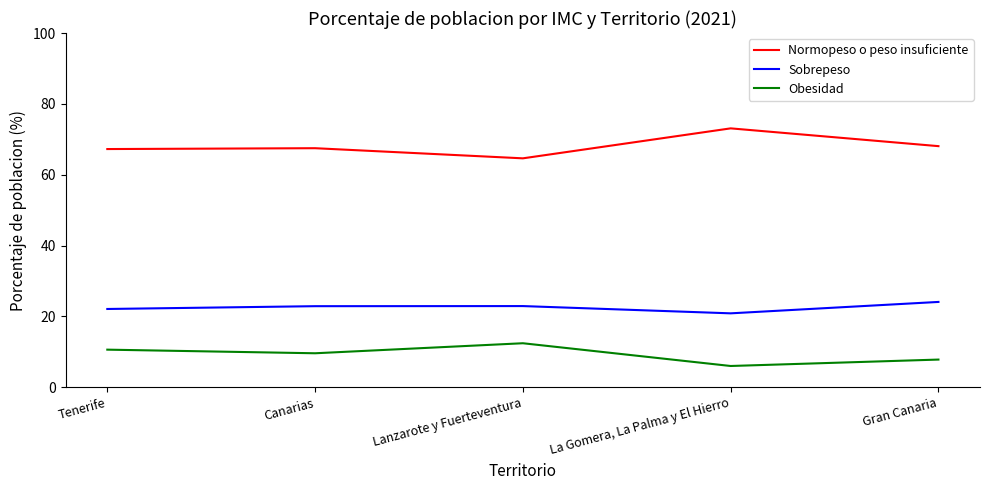

How many distinct data groups are displayed?

3